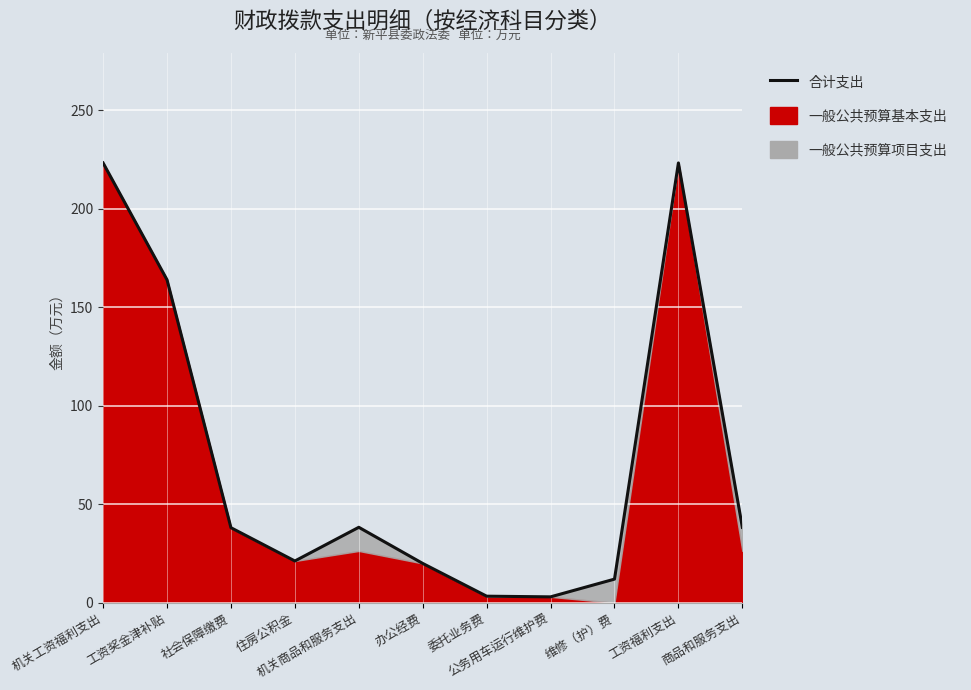

At which category does the data reach its first local valley?

住房公积金